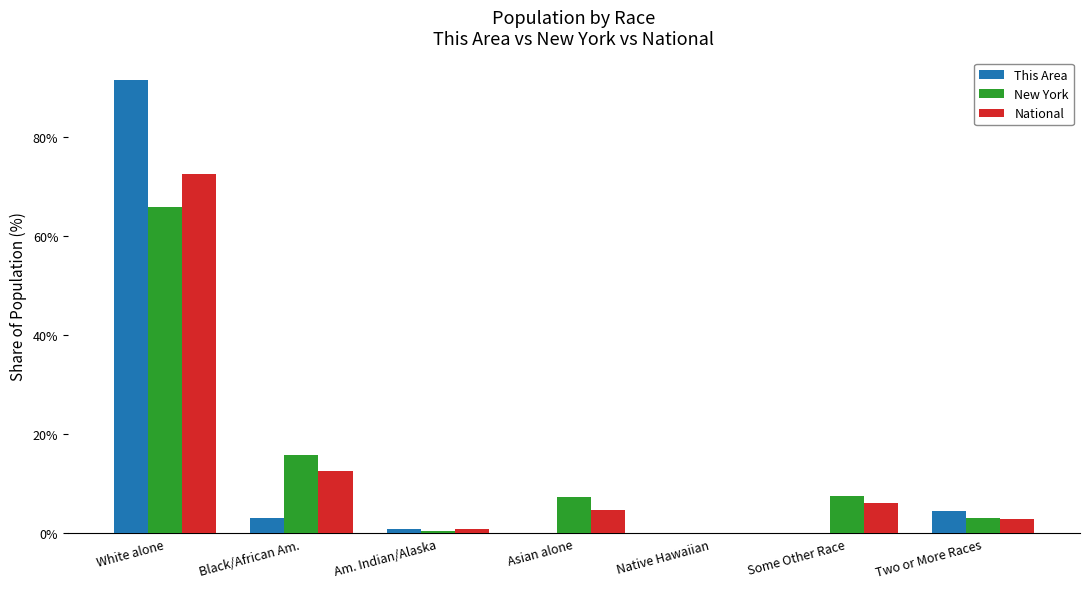

What is the sum of all National values?

100.0